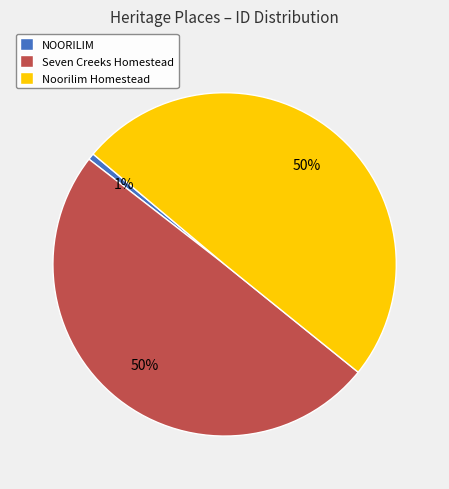

Count the number of slices in the pie.

3